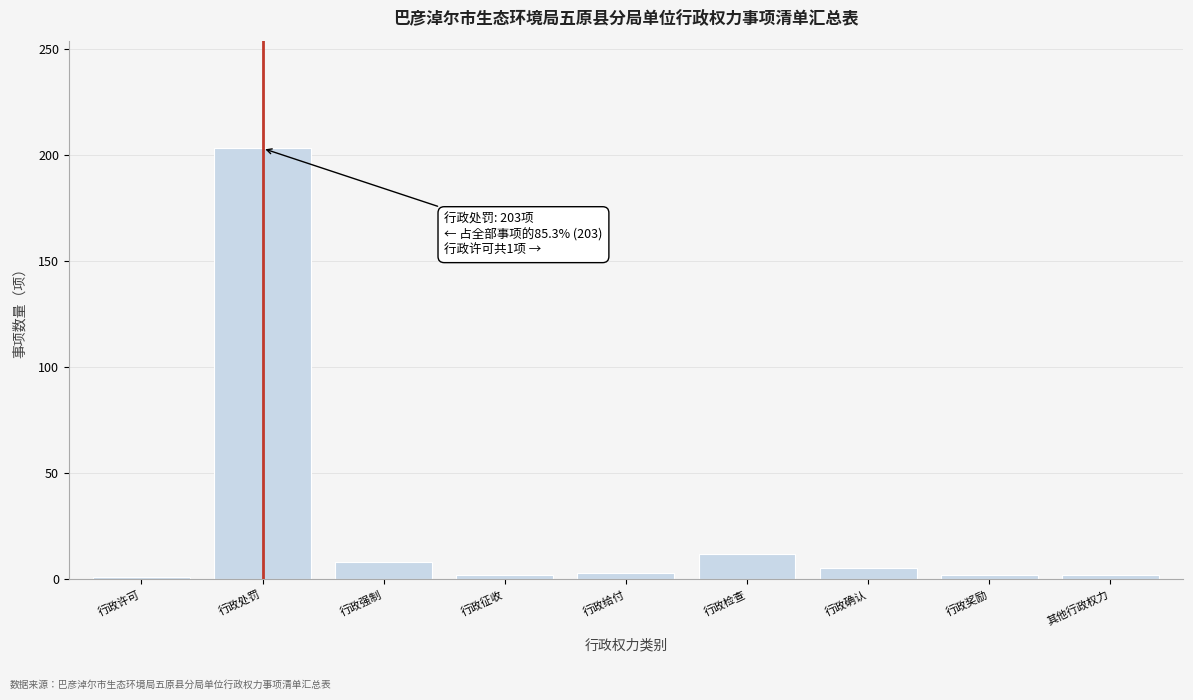

What is the difference between the second highest and minimum values?

11